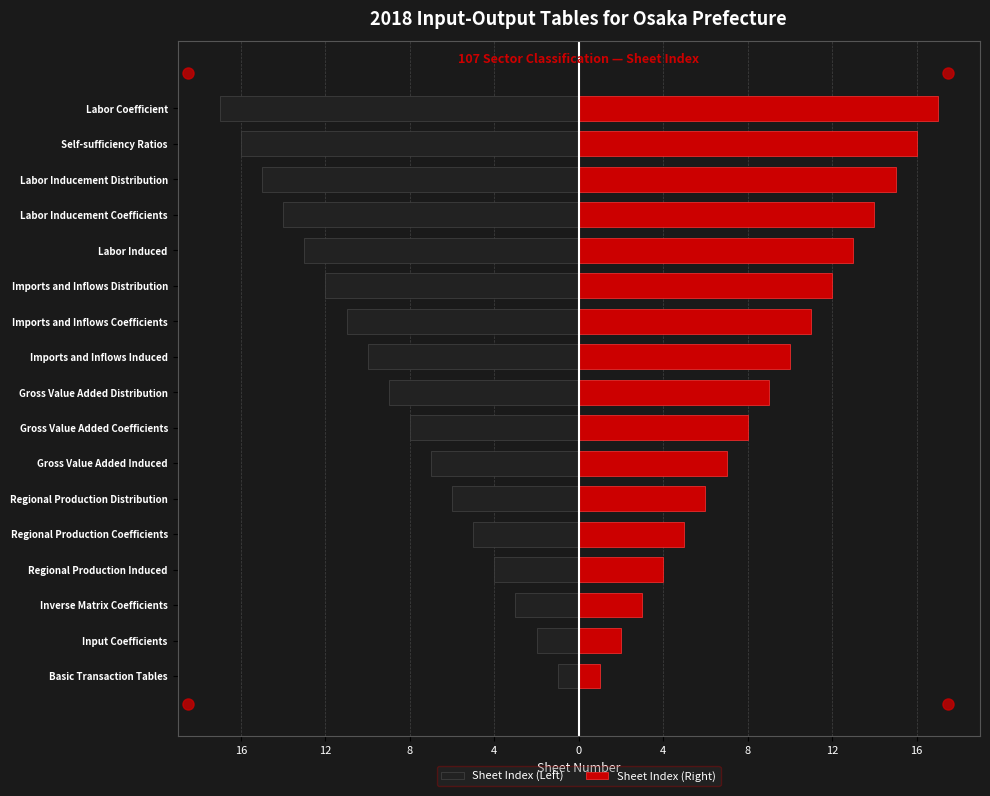

Is it true that Sheet Index (Right) equals 1 at Input Coefficients?

False